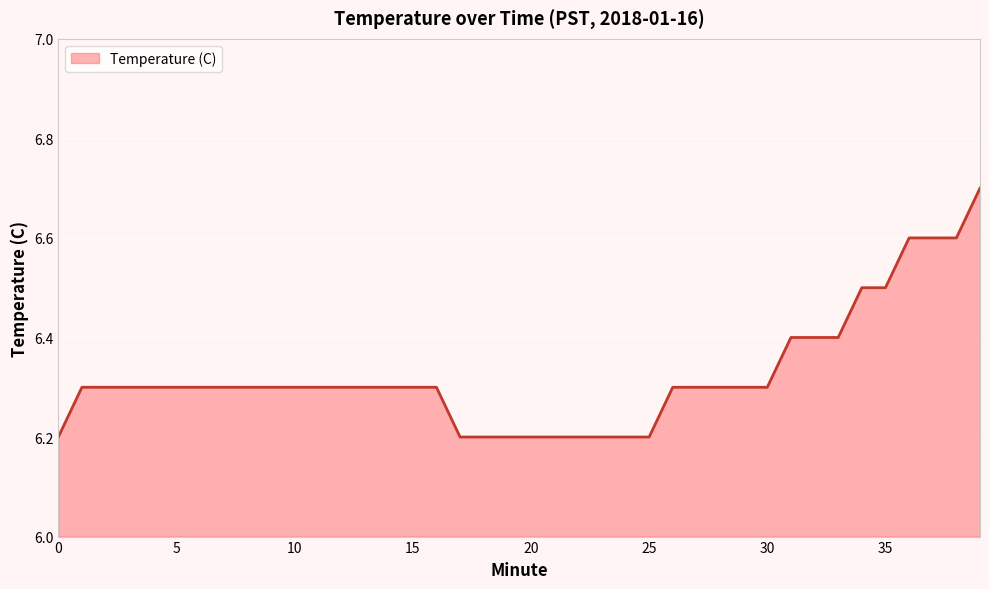

What is the greatest value displayed?

6.7